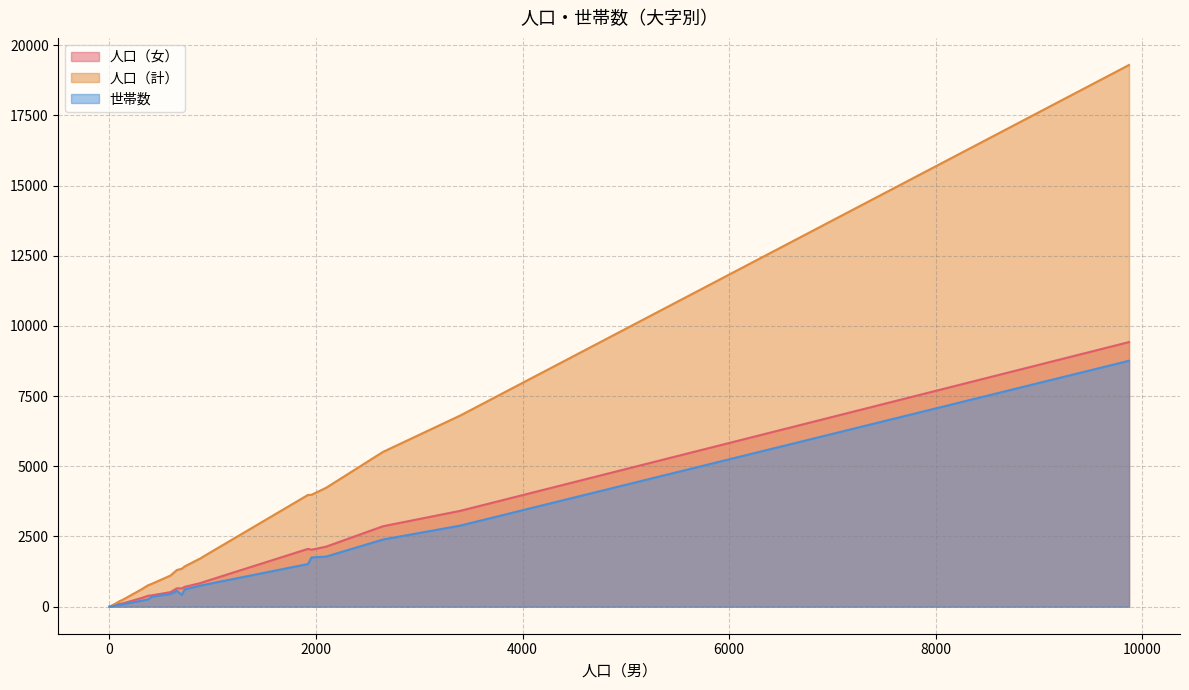

In 世帯数, how many points are higher than both neighbors (excluding endpoints)?

1